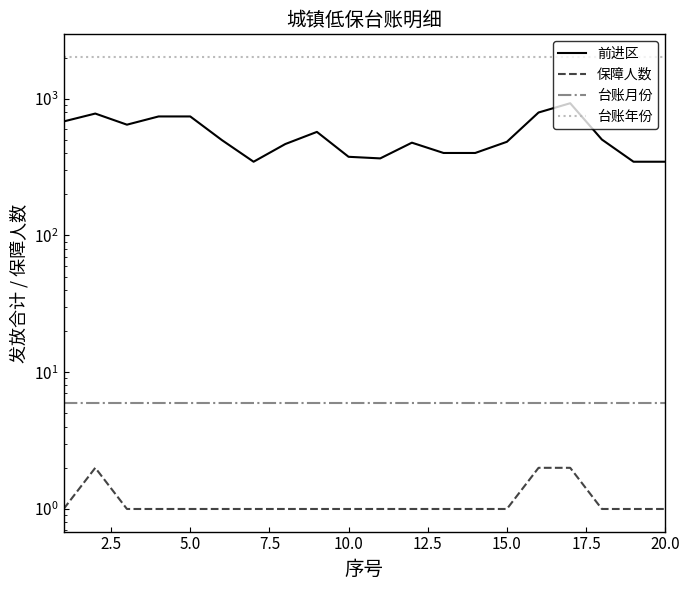

What is the lowest value of the 台账年份 series?

2022.0